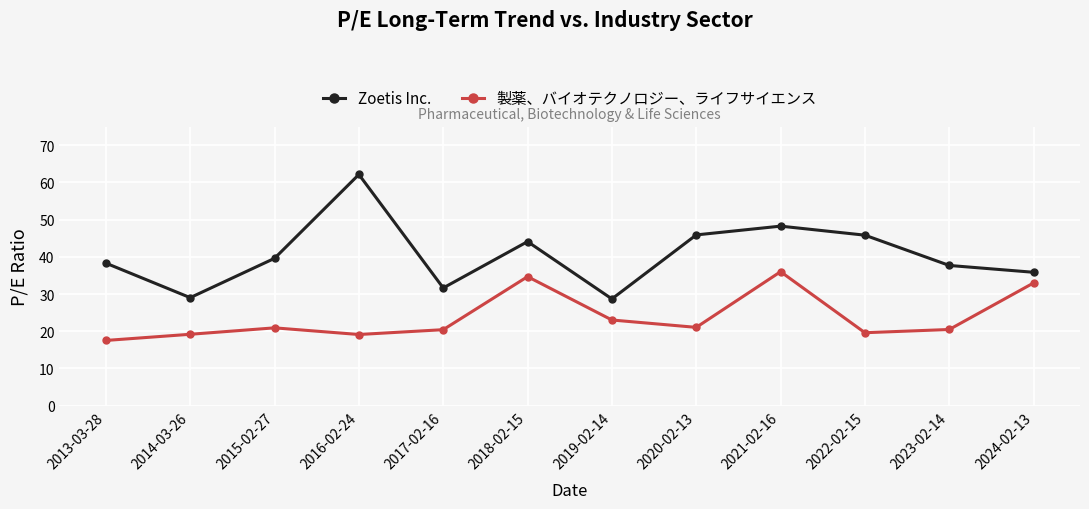

True or false: Zoetis Inc. has a value of 56.8 at 2013-03-28.

False